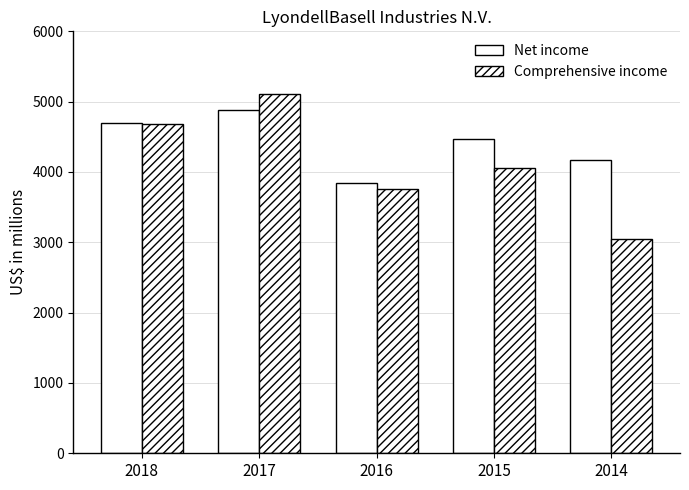

How many data points in Comprehensive income are less than 4062?

2